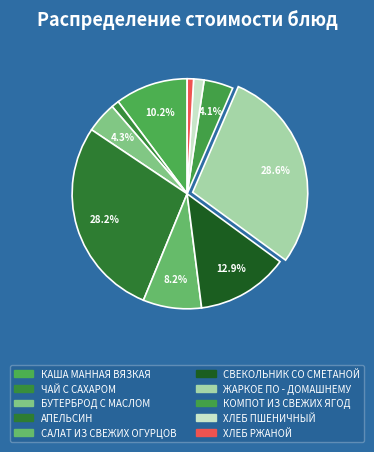

What is the smallest slice in the pie chart?

ХЛЕБ РЖАНОЙ